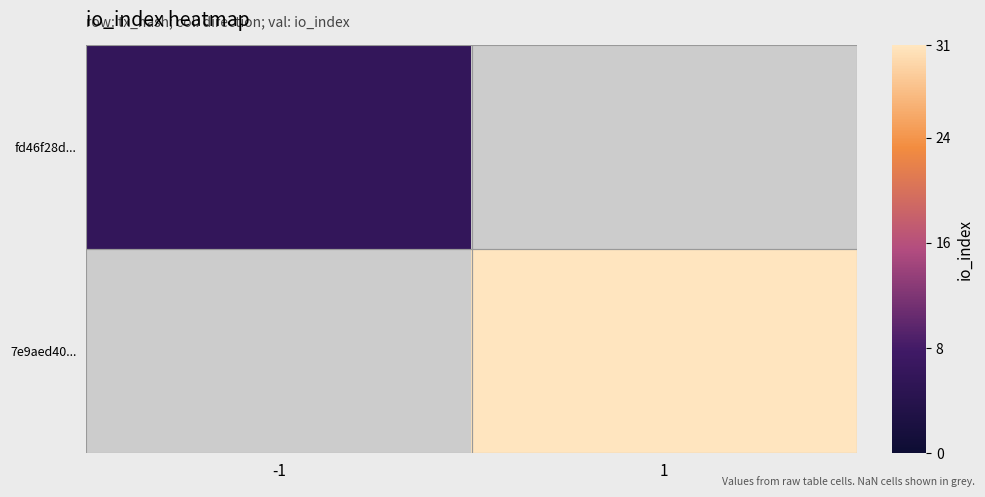

At how many categories does at least one series exceed 27?

1